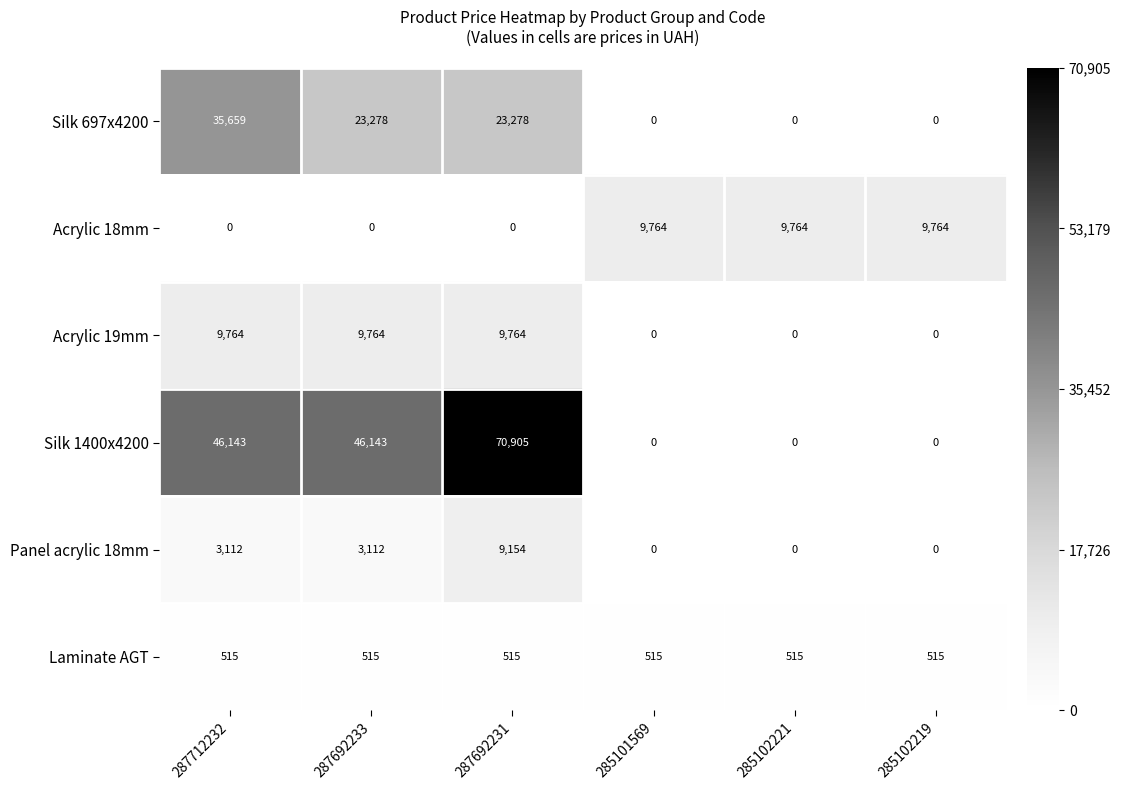

Which series has the widest spread of values?

Silk 1400x4200